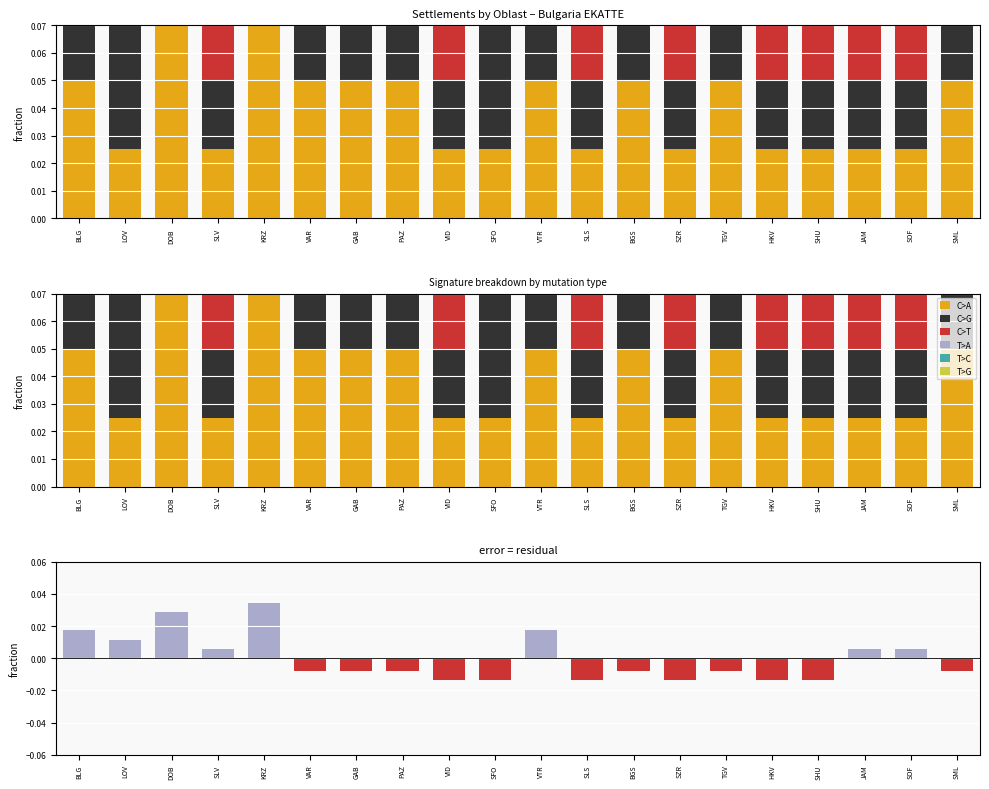

How many C>G values are between 0 and 1?

20